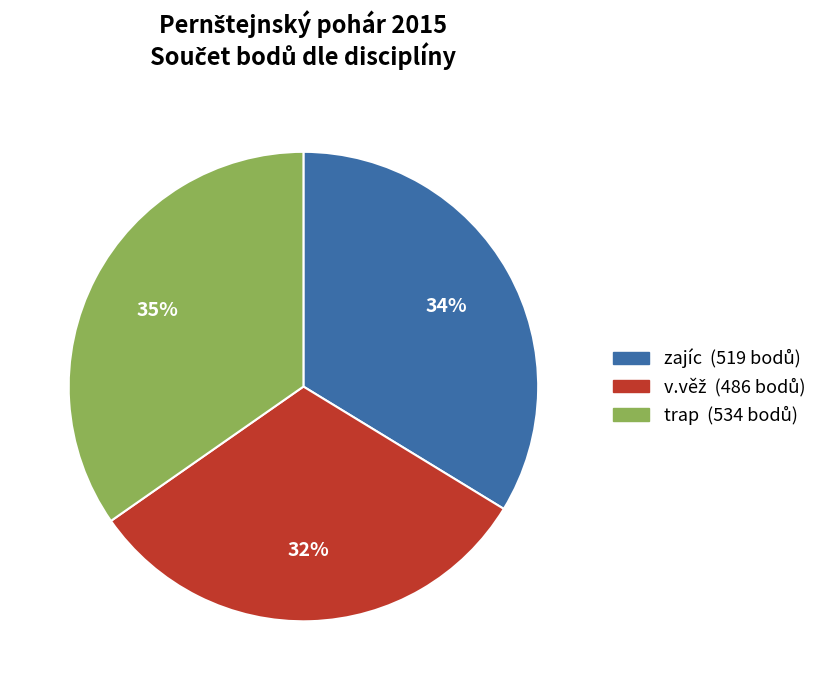

What is the largest slice in the pie chart?

trap